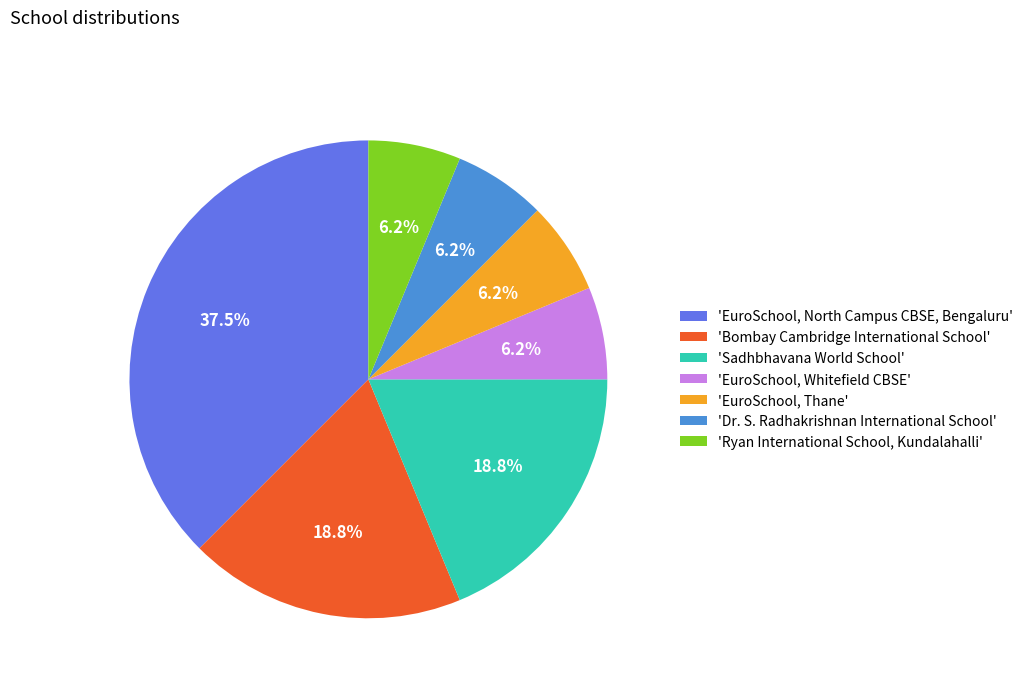

Combined, do 'Ryan International School, Kundalahalli' and 'Bombay Cambridge International School' account for over 50%?

No